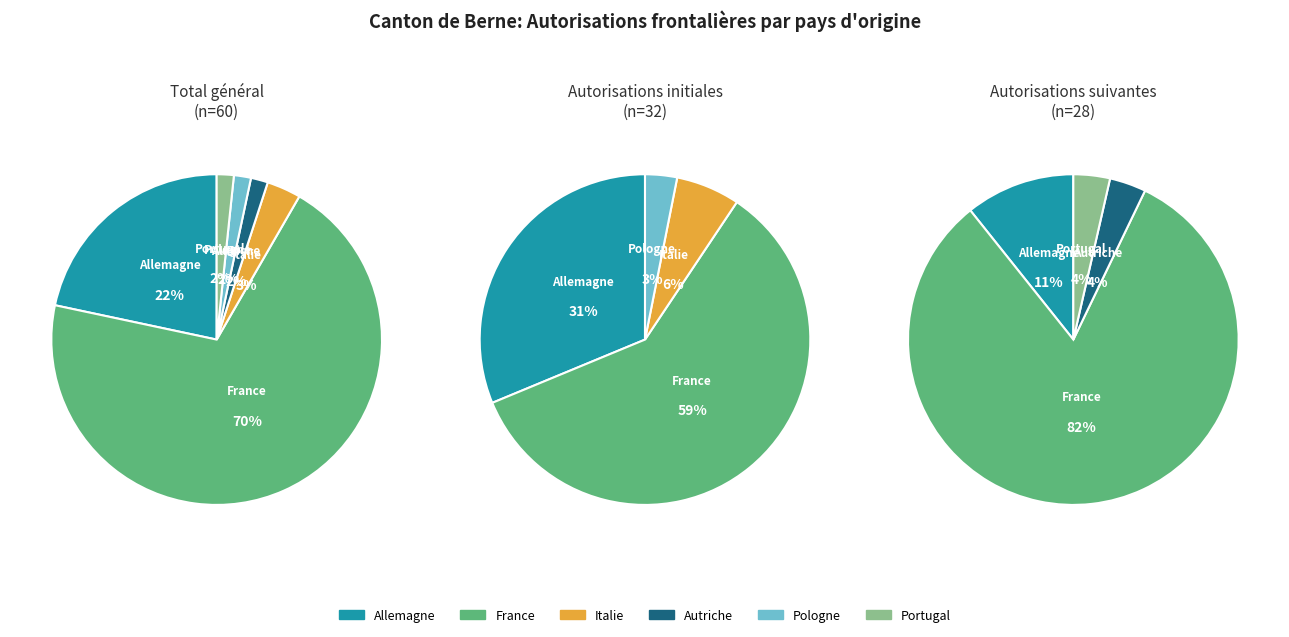

Which category has the biggest portion of the pie?

France